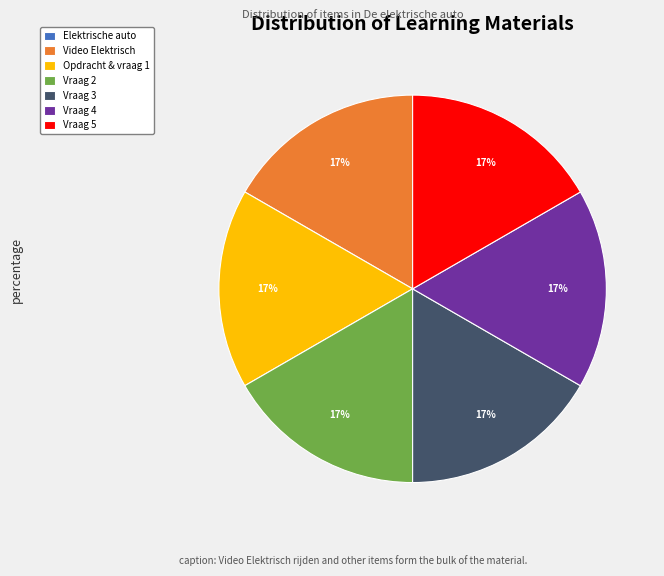

Is it true that Vraag 5 is 17% of the pie?

True